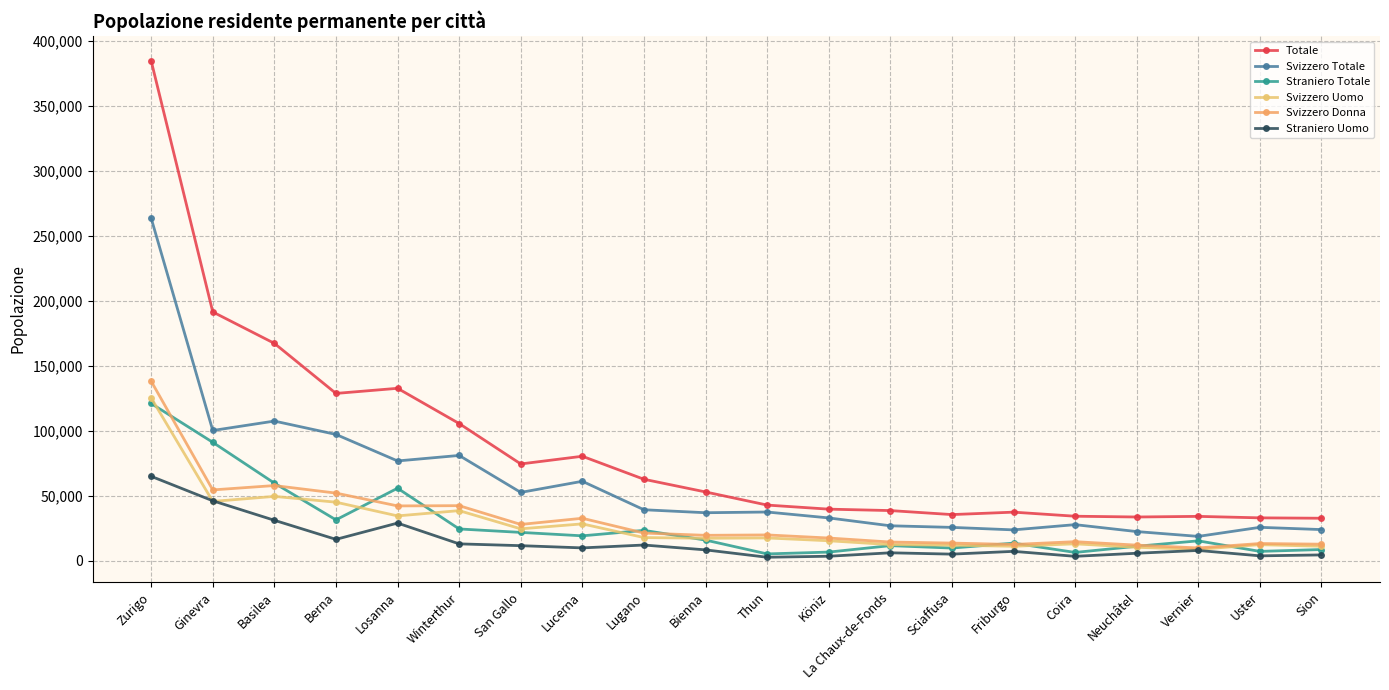

Where is the first local maximum for Svizzero Totale?

Basilea